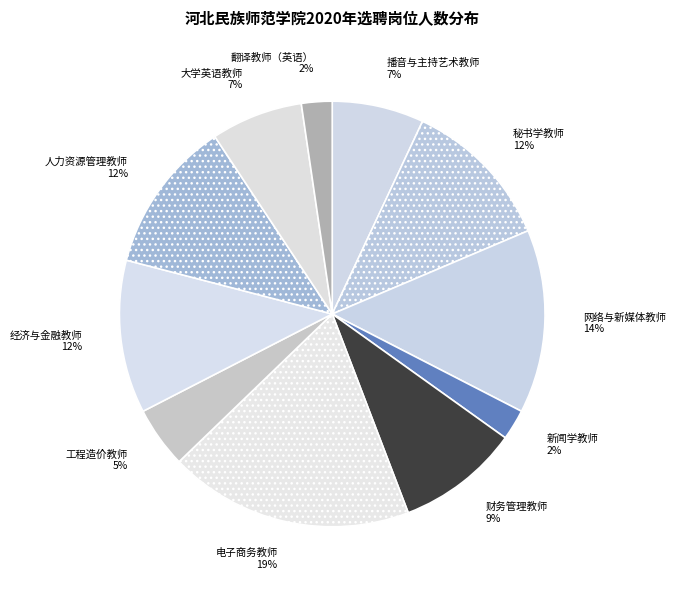

True or false: 人力资源管理教师 accounts for 12% of the total.

True